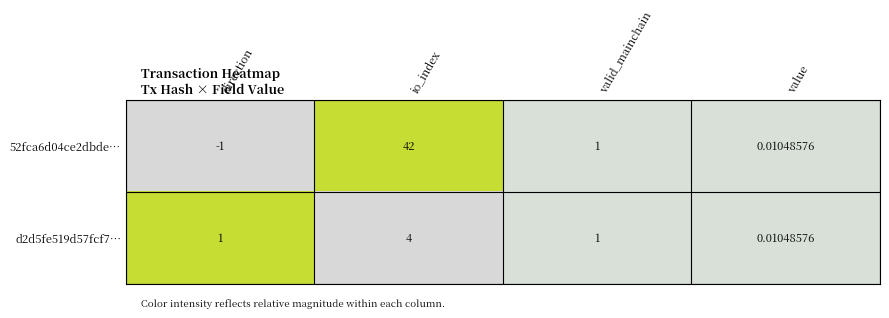

Rank the series at direction from lowest to highest value.

52fca6d04ce2dbde…, d2d5fe519d57fcf7…